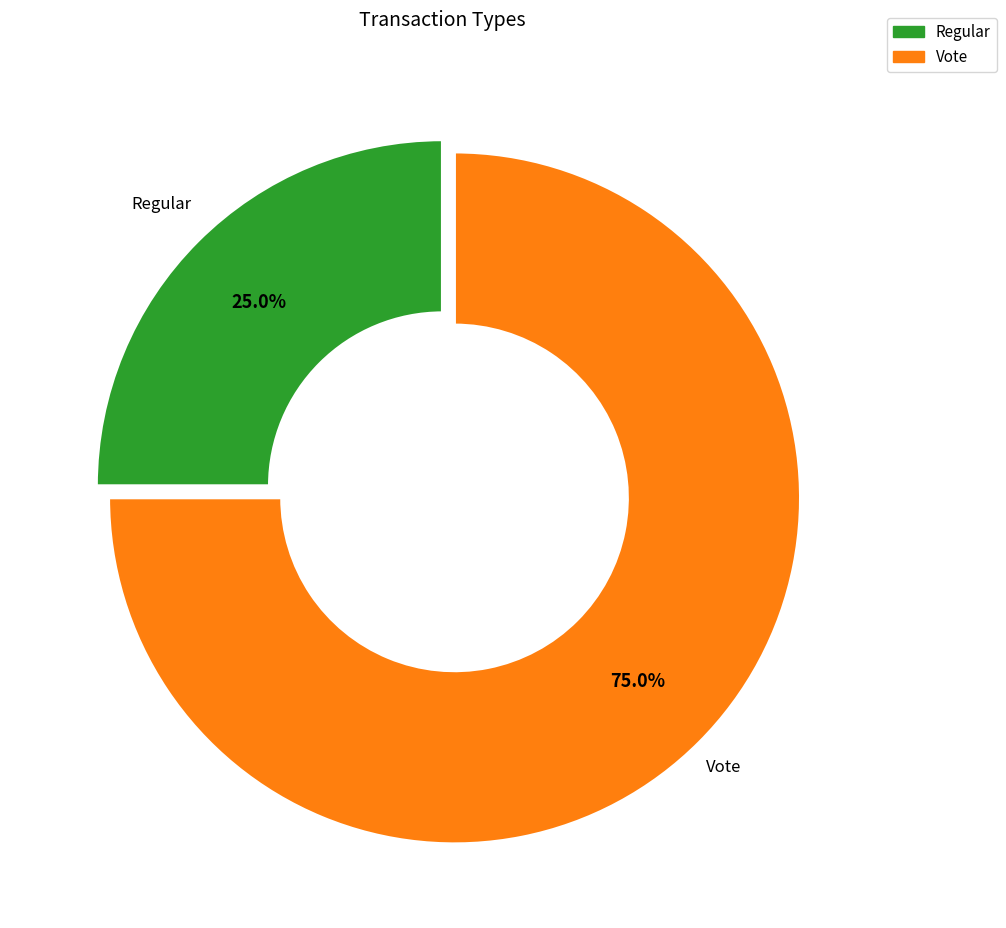

Does Vote account for over 50% of the chart?

Yes